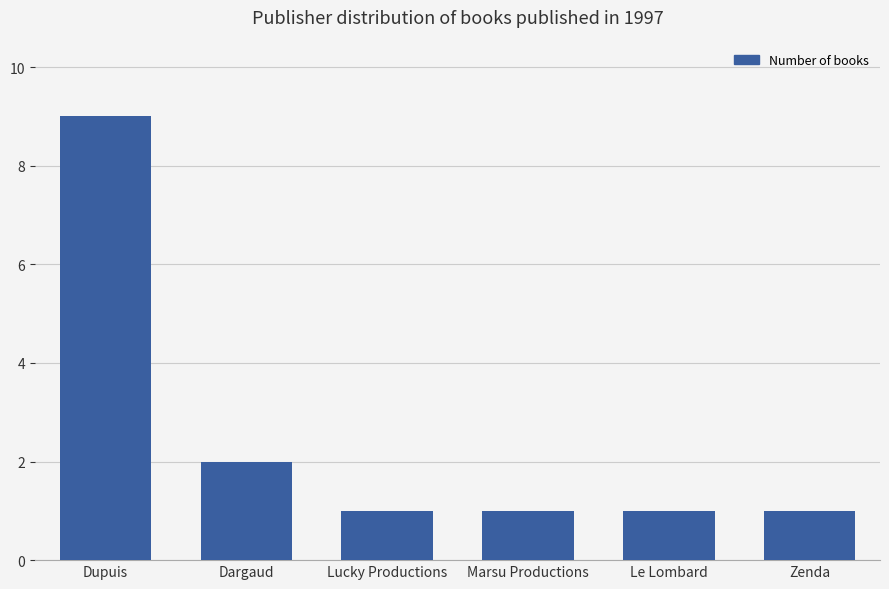

What is the maximum value shown in the chart?

9